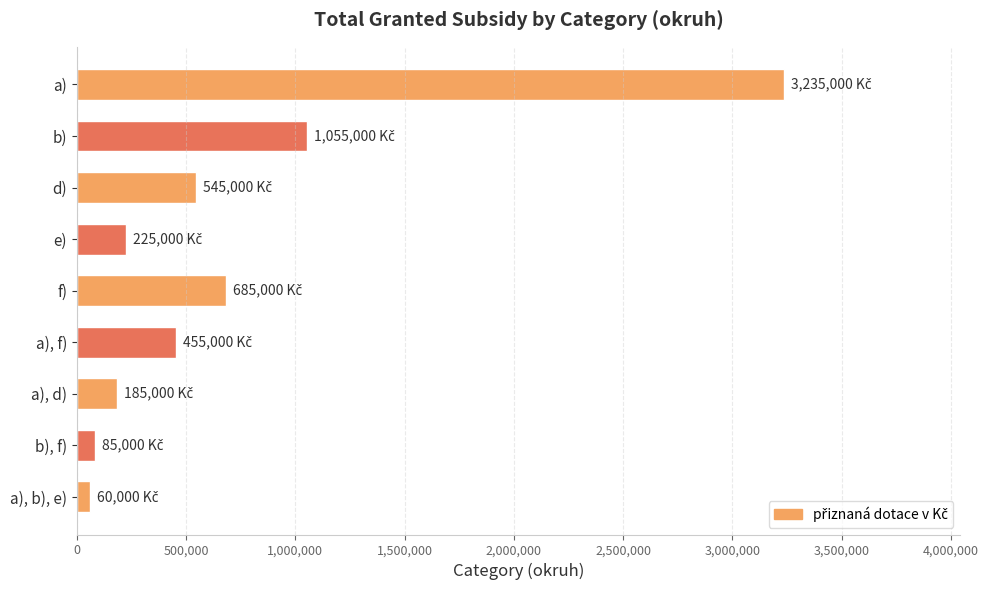

The chart shows a value of 545000 at d). True or false?

True